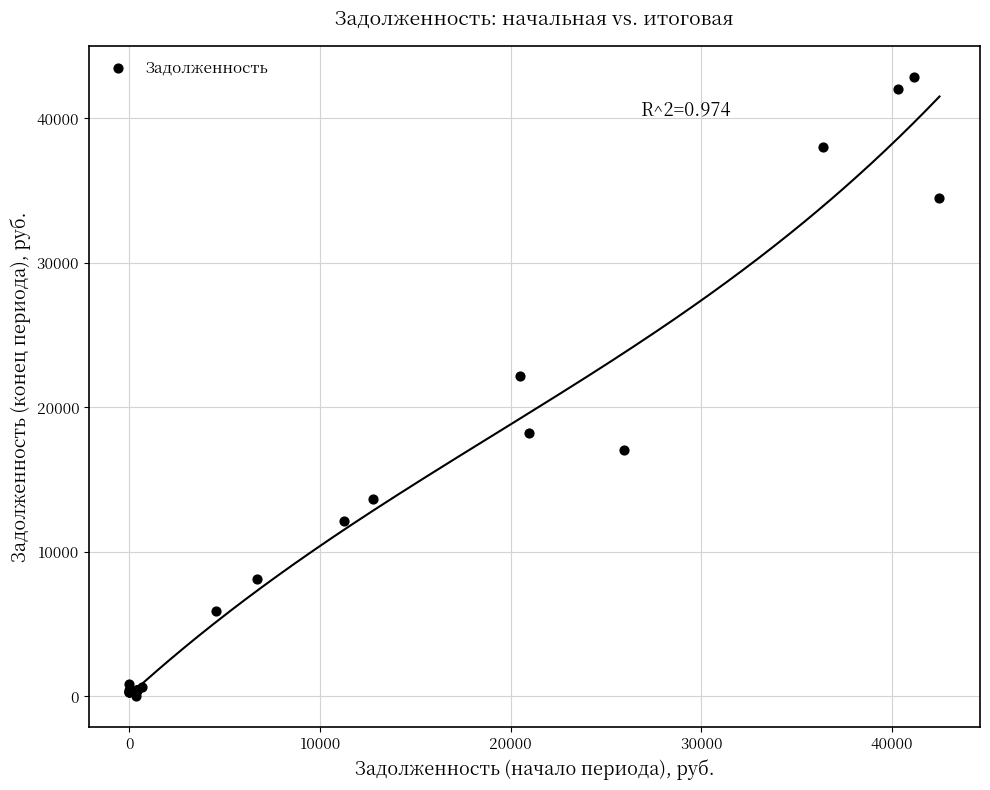

What Y value in the scatter plot is closest to 21435?

22176.8